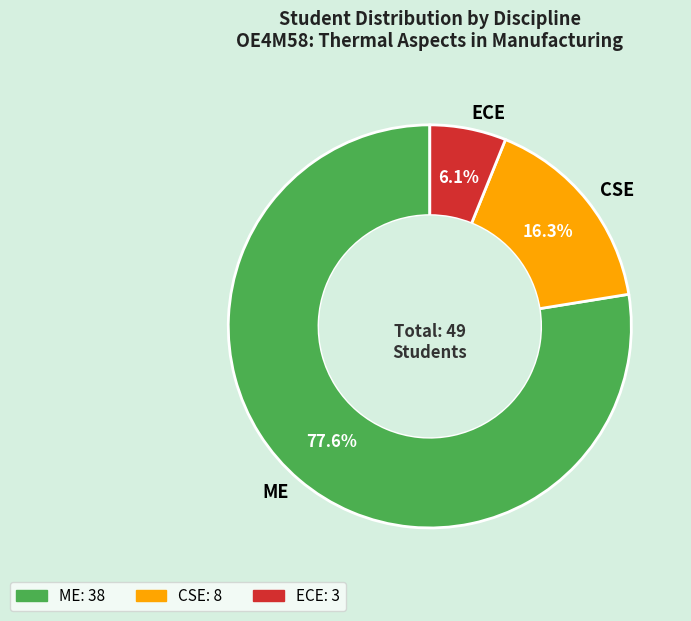

What percentage is the CSE slice, to the nearest percent?

16%